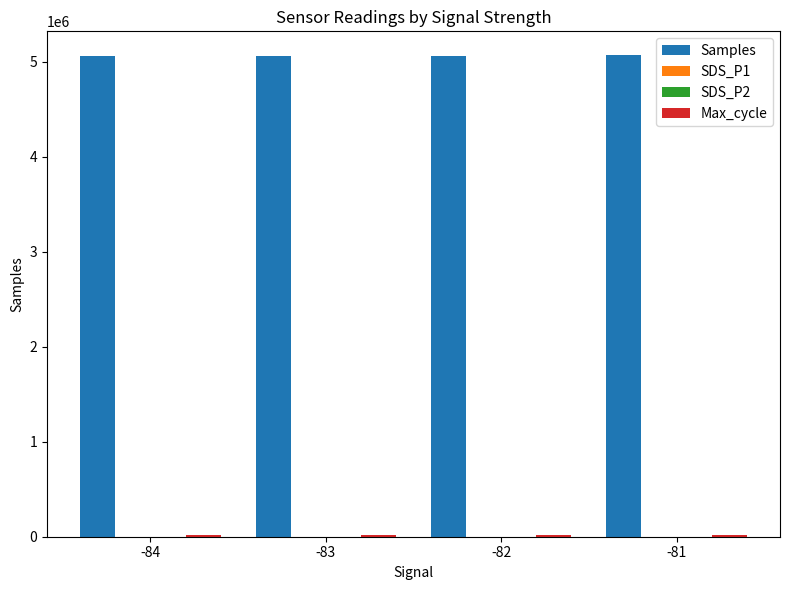

What is the maximum value shown in the chart?

5064238.0